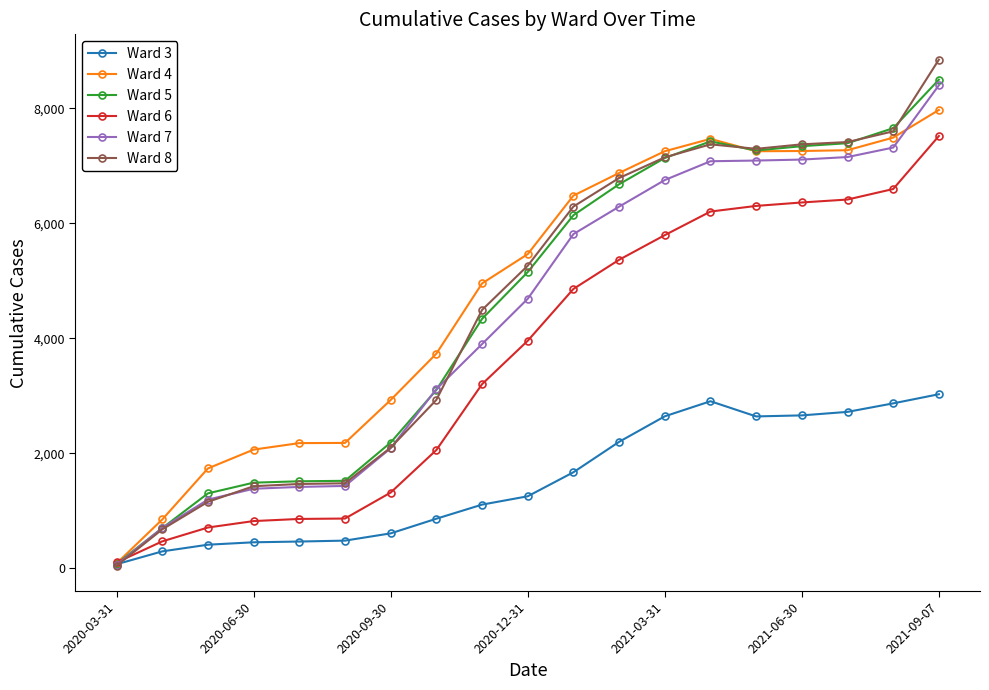

At how many categories does at least one series exceed 1893?

16